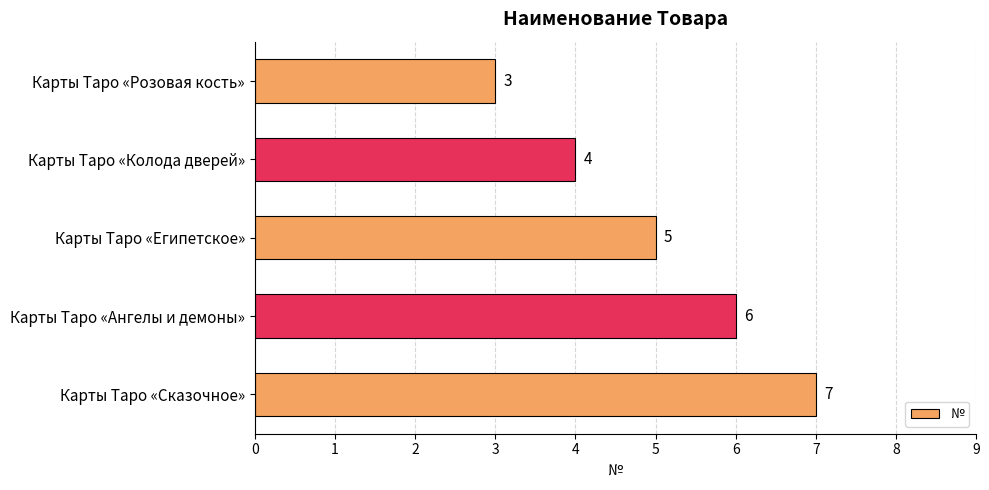

Reading bottom to top, list all the values displayed in this chart.

7	6	5	4	3